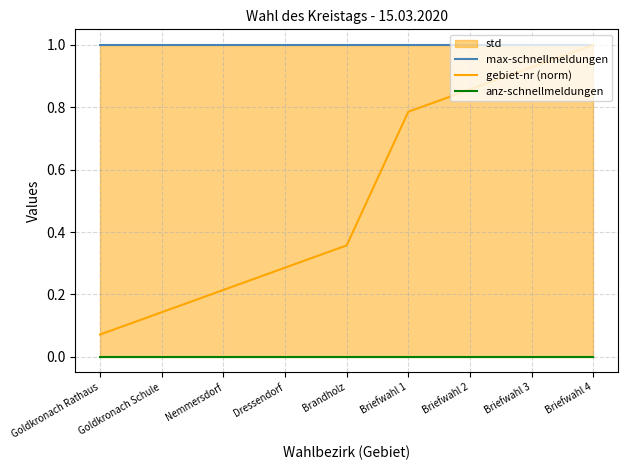

Which label corresponds to the smallest value in the chart?

Goldkronach Rathaus